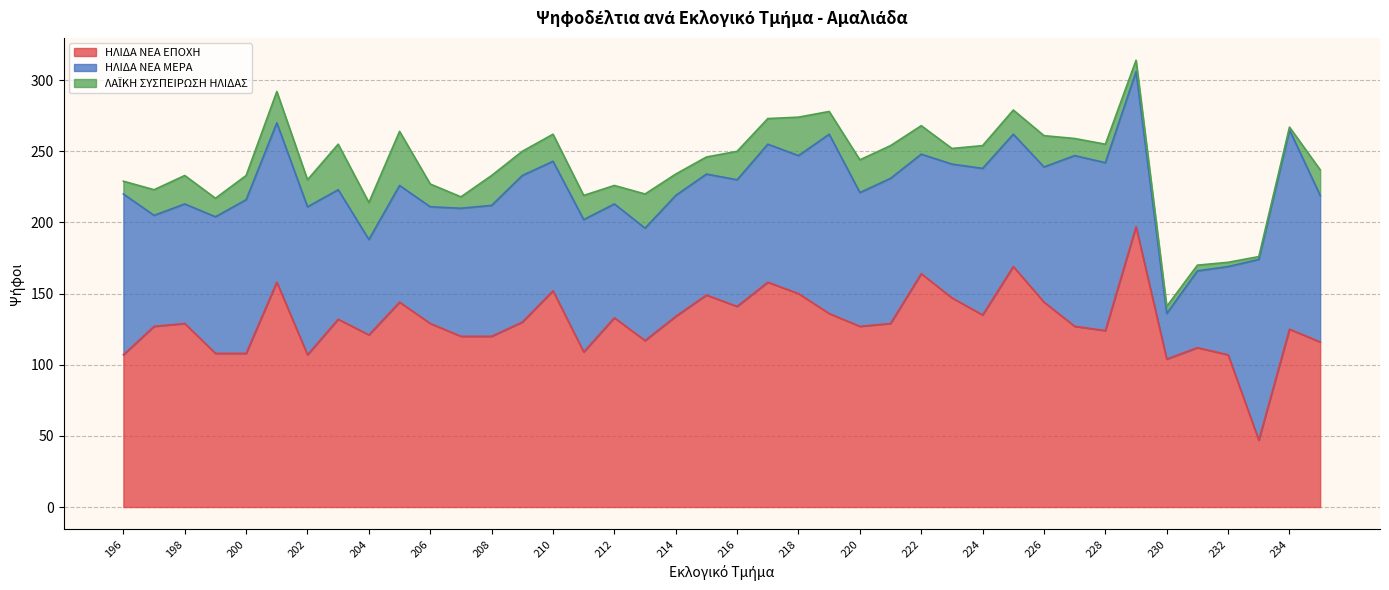

What is the approximate value of ΗΛΙΔΑ ΝΕΑ ΕΠΟΧΗ at 204, to the nearest 50?

100